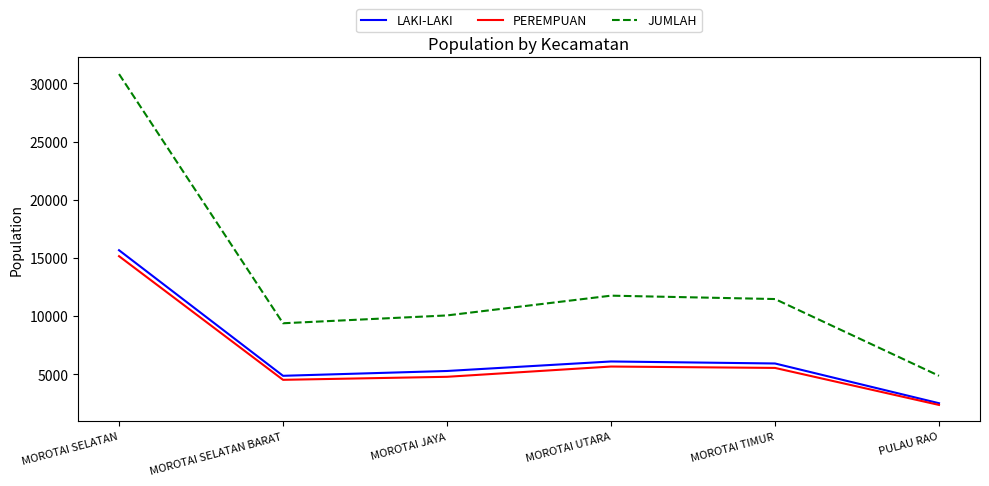

At which category is the sum across all series the highest?

MOROTAI SELATAN